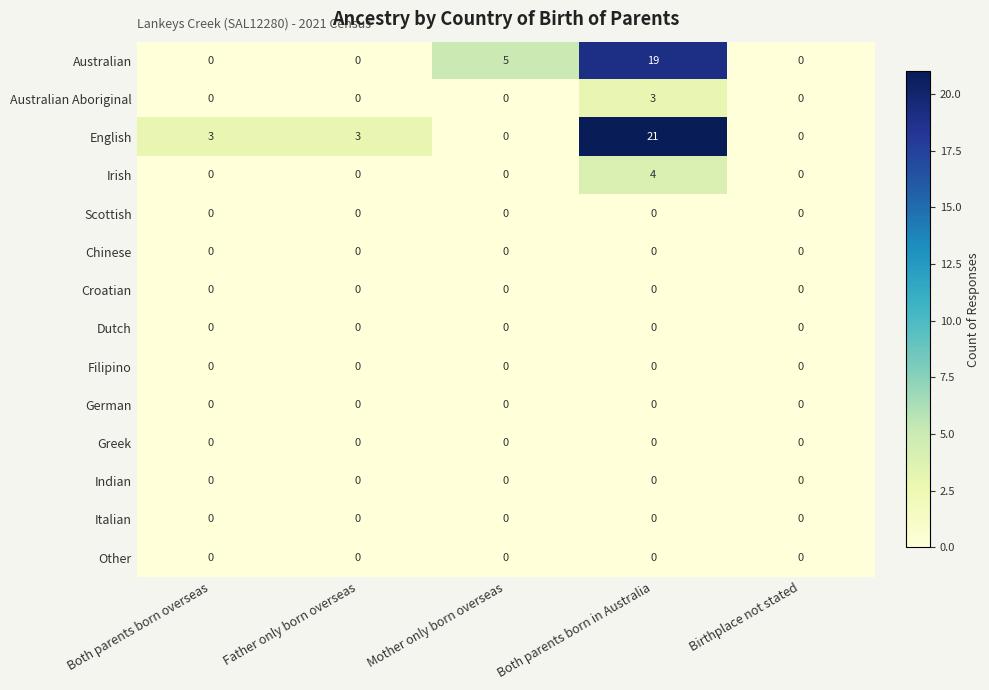

Which category has the highest value across all series?

Both parents born in Australia